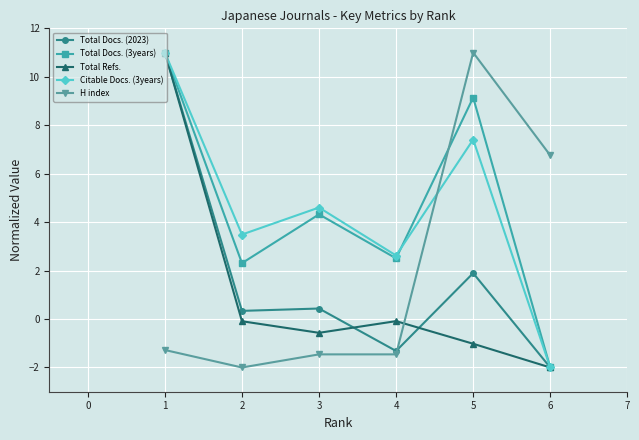

What is the value of the Citable Docs. (3years) point at the 6th from the left?

-2.0